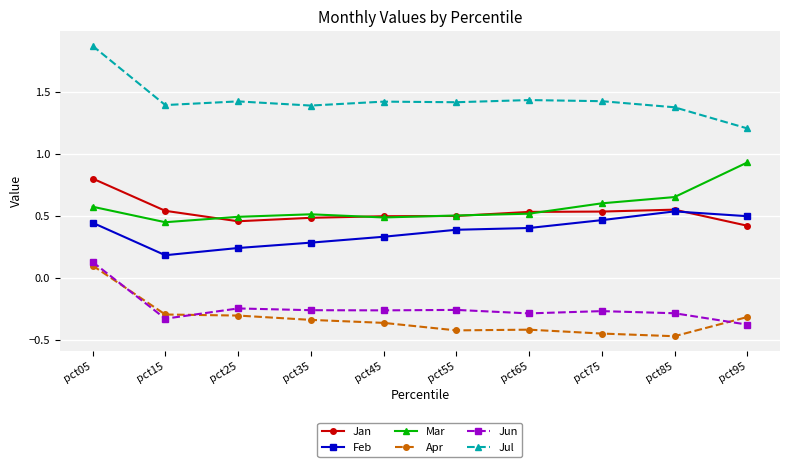

What is the total value across all series at pct45?

2.1